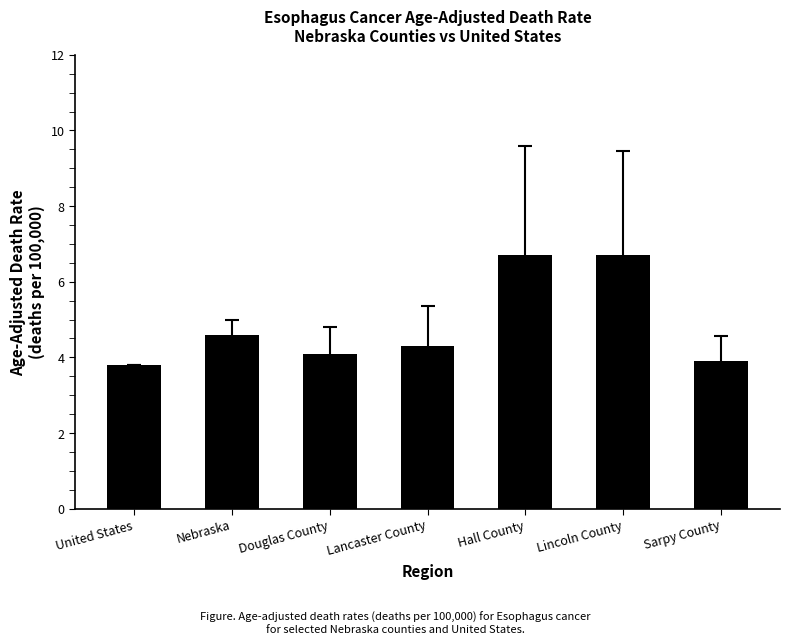

At which category does the chart reach its minimum across all series?

United States